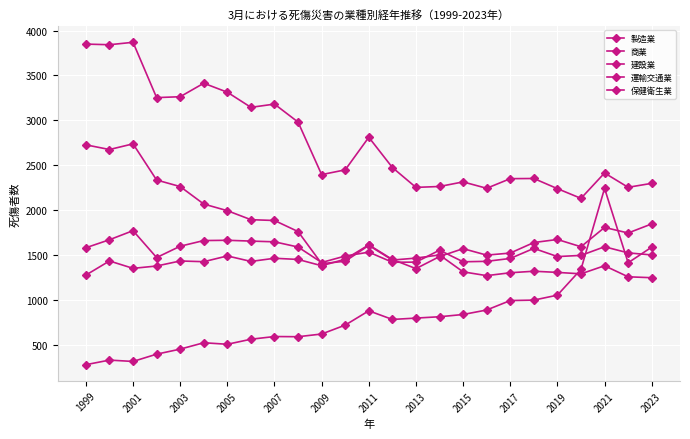

Which series has the largest range (max minus min)?

保健衛生業